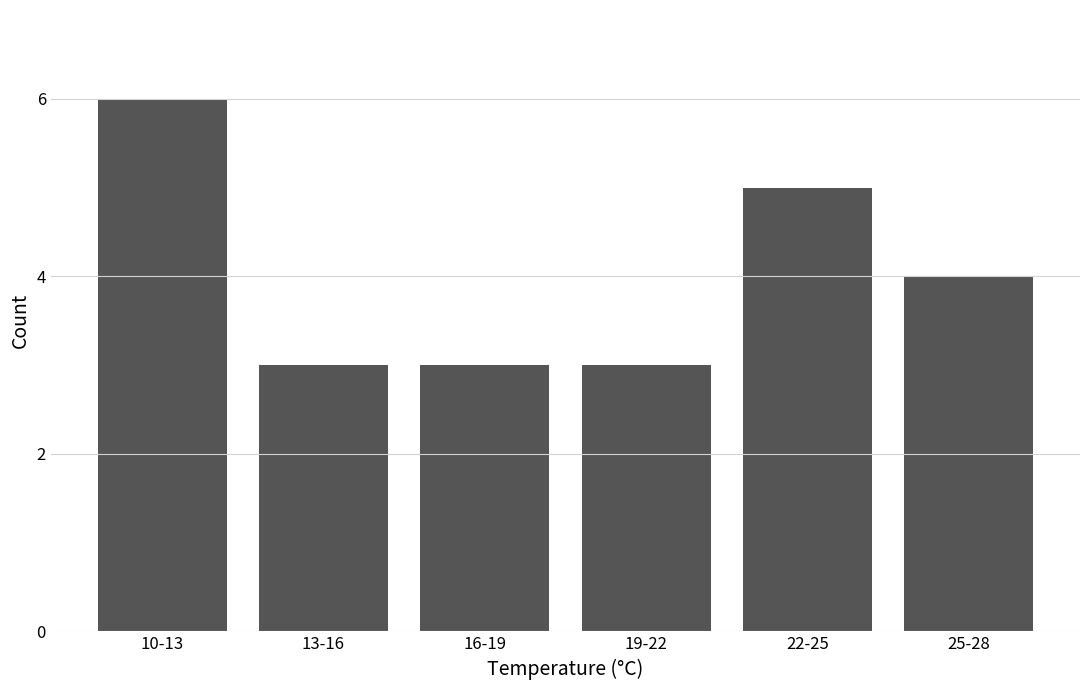

Reading right to left, transcribe all the data shown in this chart.

25-28=4	22-25=5	19-22=3	16-19=3	13-16=3	10-13=6